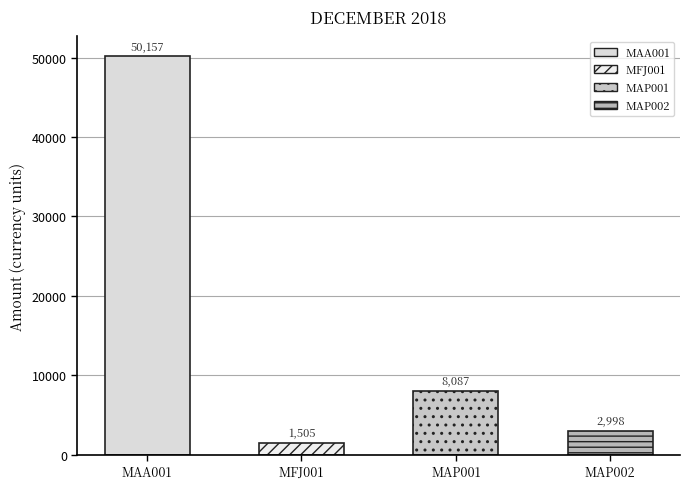

Reading left to right, extract all data points from this chart.

MAA001=50156.5	MFJ001=1505.5	MAP001=8086.9	MAP002=2998.1